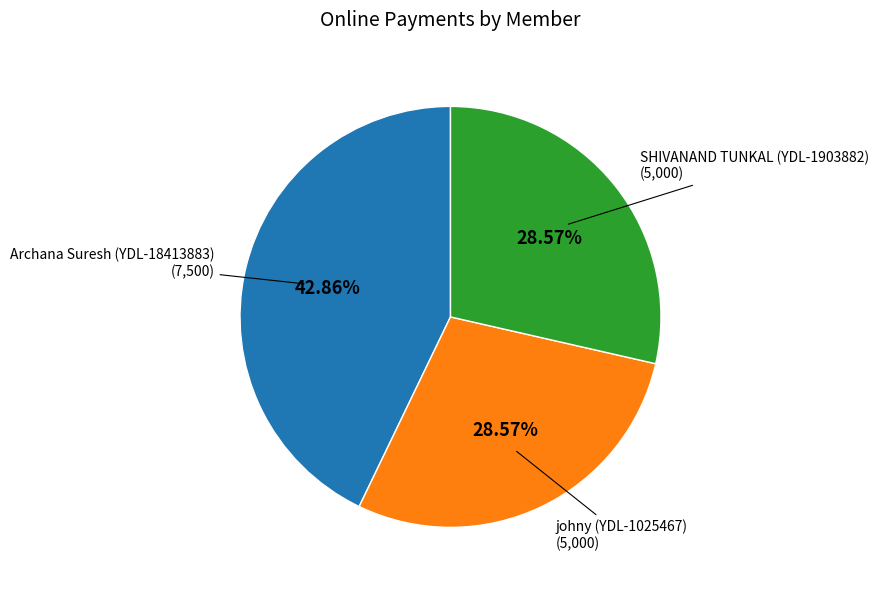

Does any single category account for the majority?

No